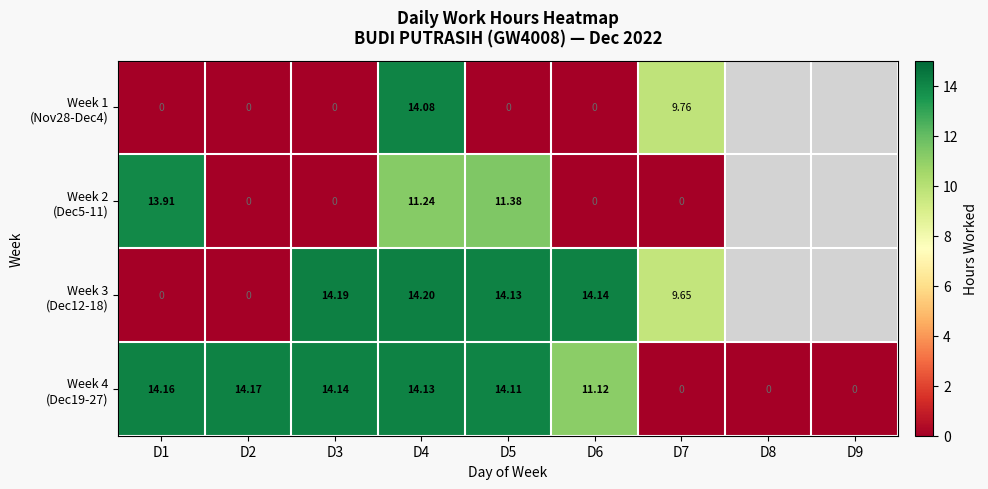

Rank the series at D4 from lowest to highest value.

Week 2 (Dec5-11), Week 1 (Nov28-Dec4), Week 4 (Dec19-27), Week 3 (Dec12-18)